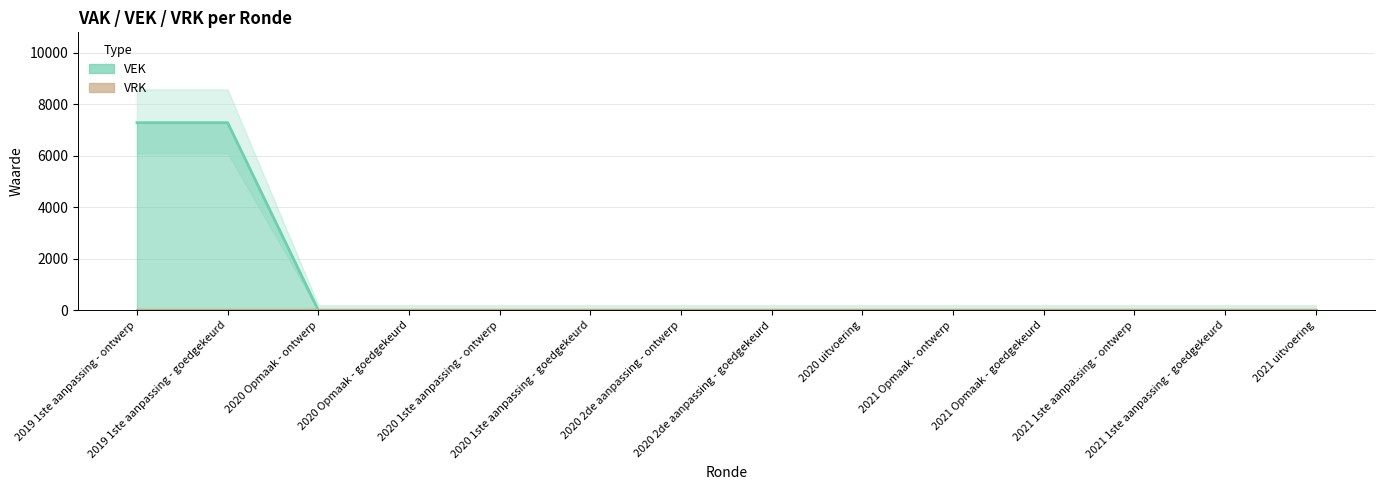

True or false: the data shows 0 at 2021 1ste aanpassing - goedgekeurd.

True